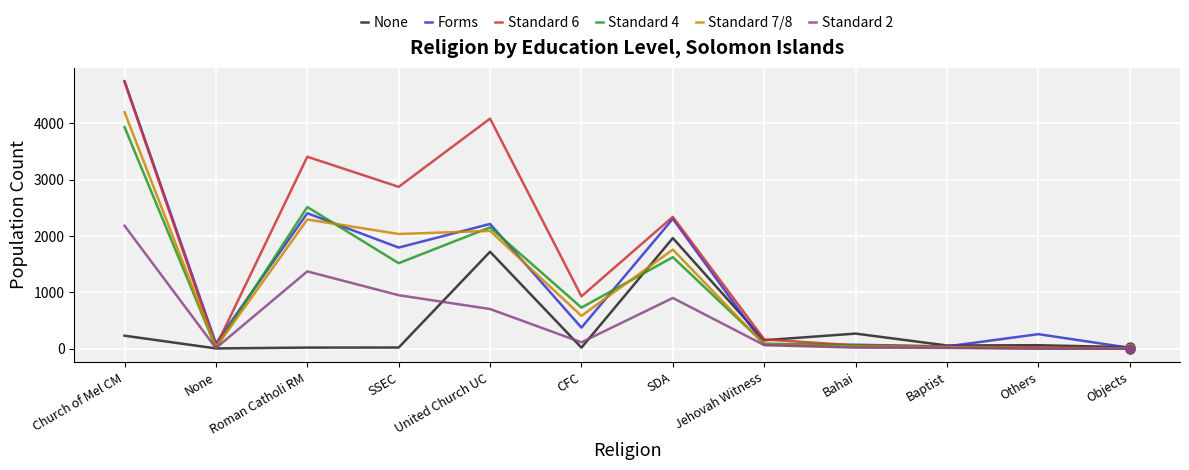

At which category is the sum across all series the highest?

Church of Mel CM